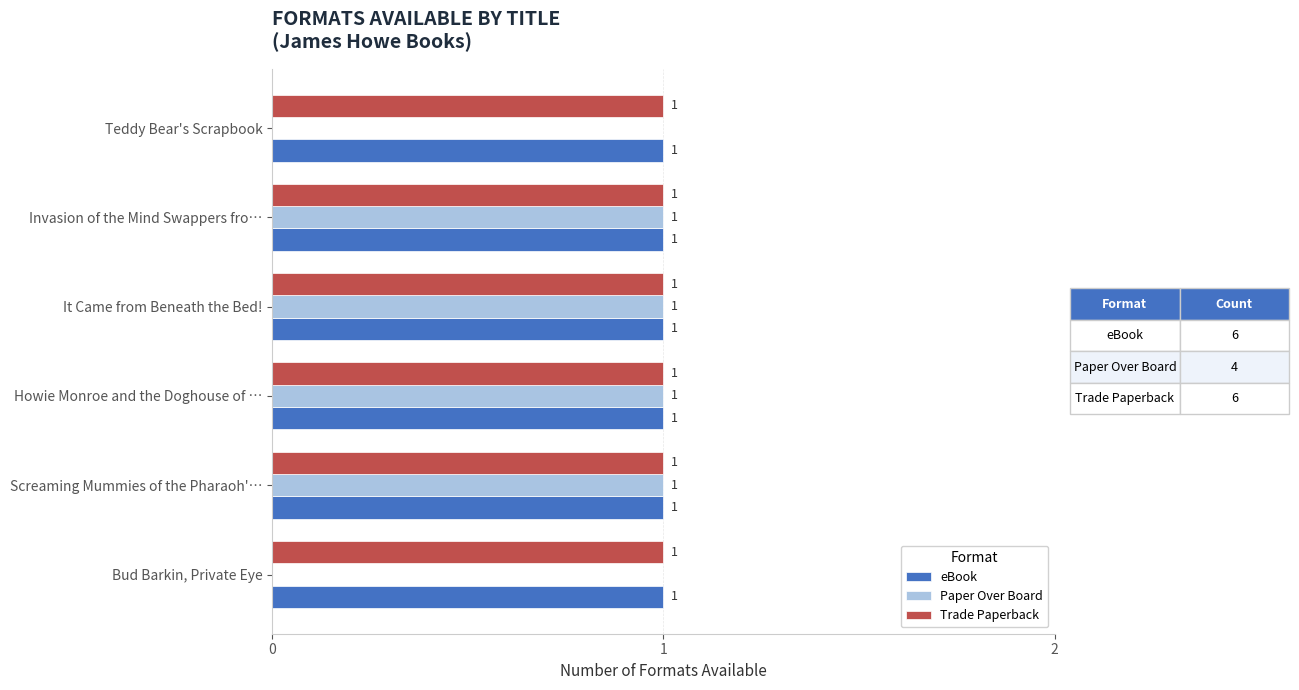

Is the value of Trade Paperback at Screaming Mummies of the Pharaoh'… greater than the value of Paper Over Board at Teddy Bear's Scrapbook?

Yes